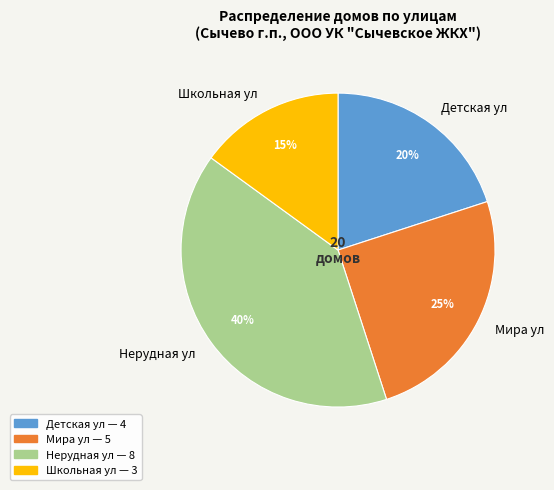

To the nearest percent, what portion does Мира ул represent?

25%